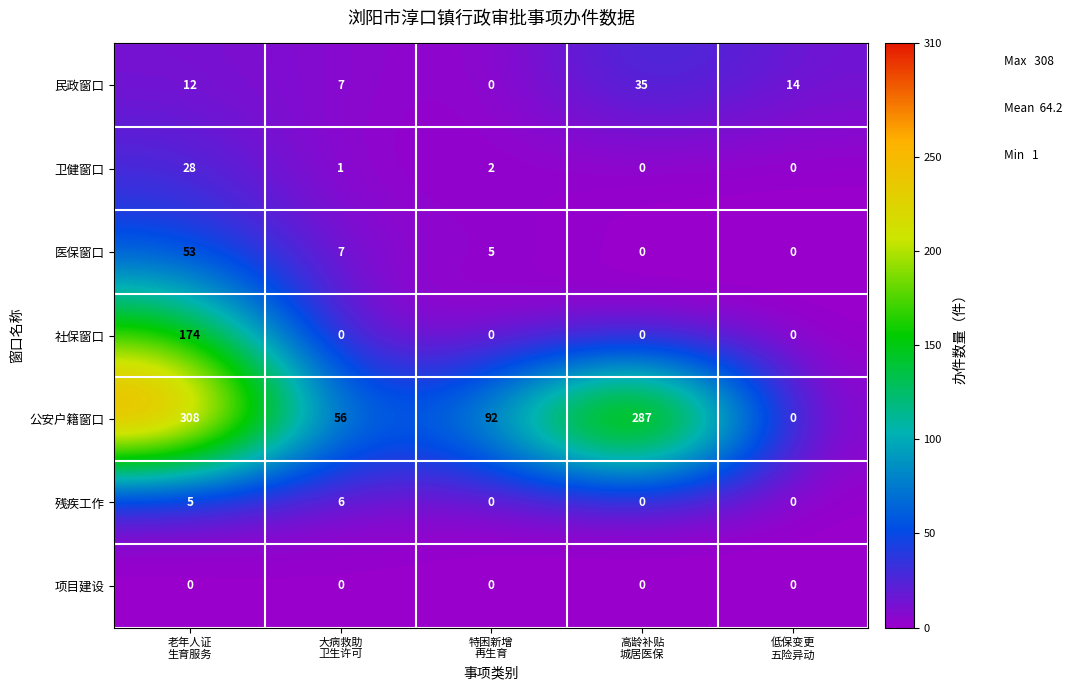

What is the difference between the maximum and minimum values in the 民政窗口 series?

35